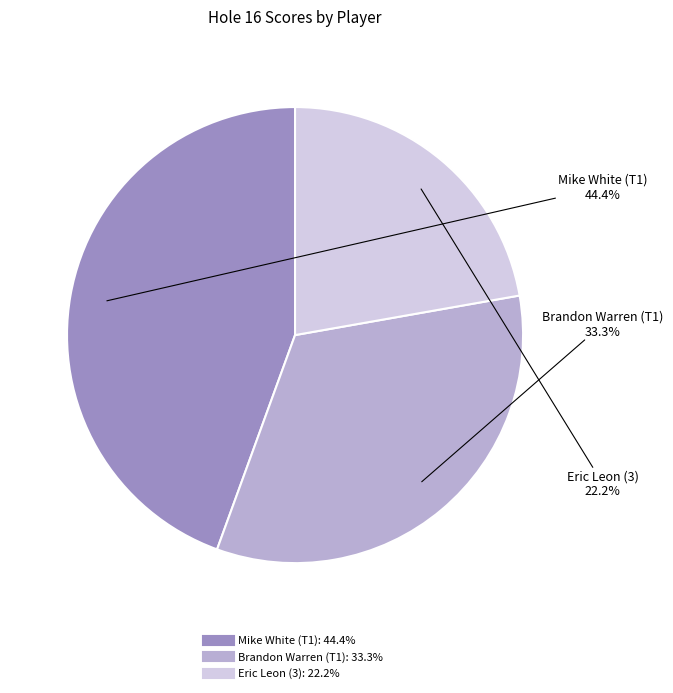

Between Brandon Warren (T1) and Mike White (T1), which is larger?

Mike White (T1)